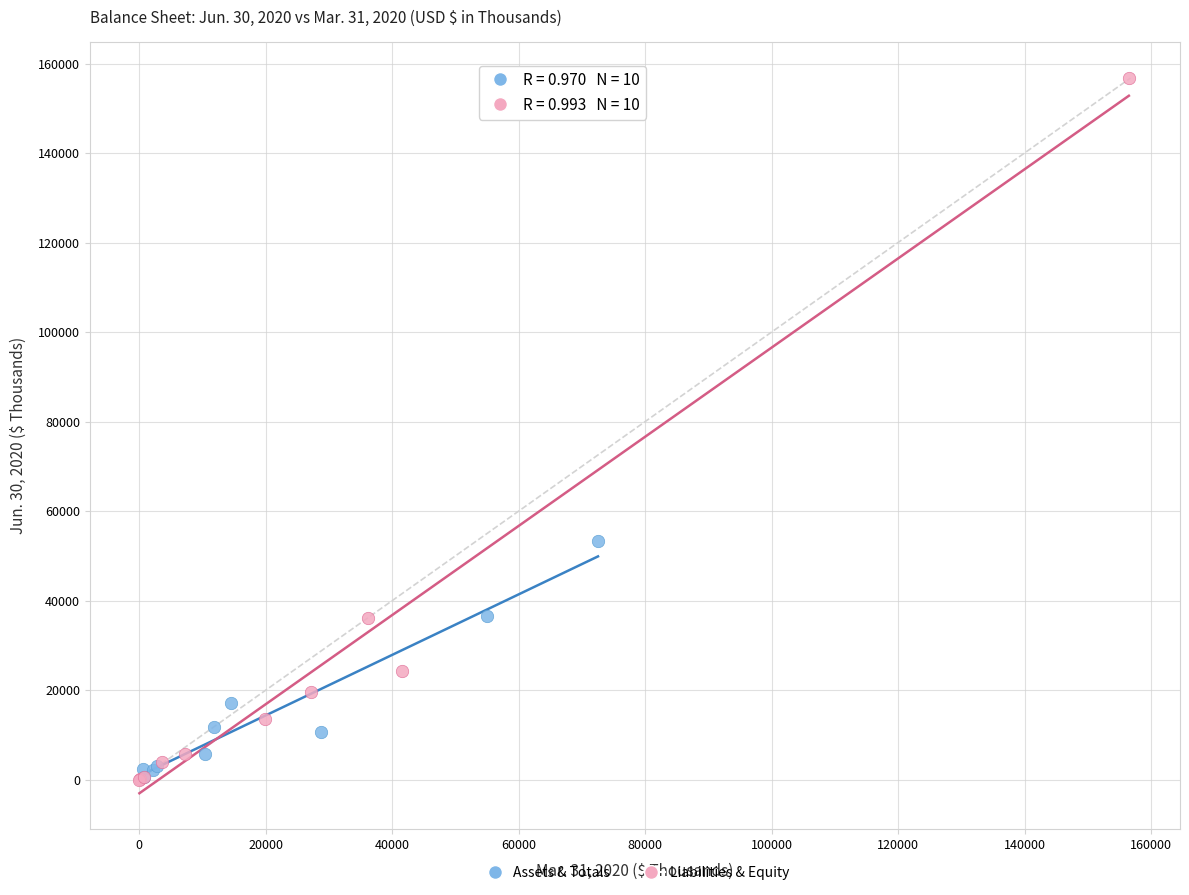

Which series contains the highest Y value?

Liabilities & Equity